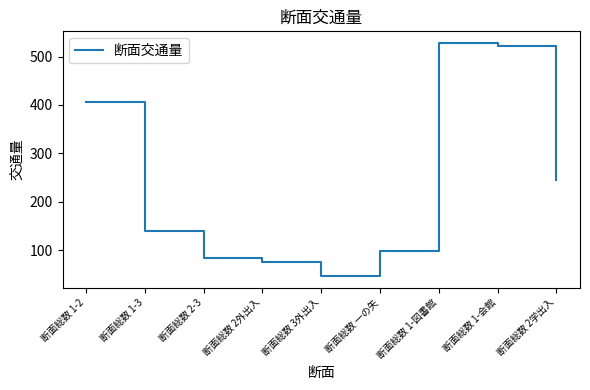

What is the change in value from 断面総数 1-3 to 断面総数 2学出入?

+107